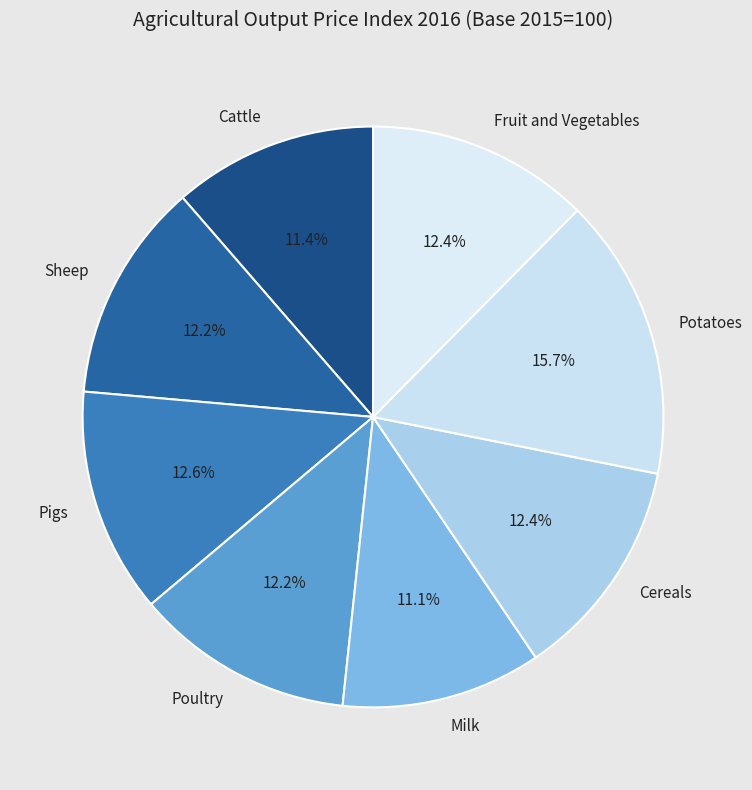

To the nearest percent, what is the average slice percentage?

12%